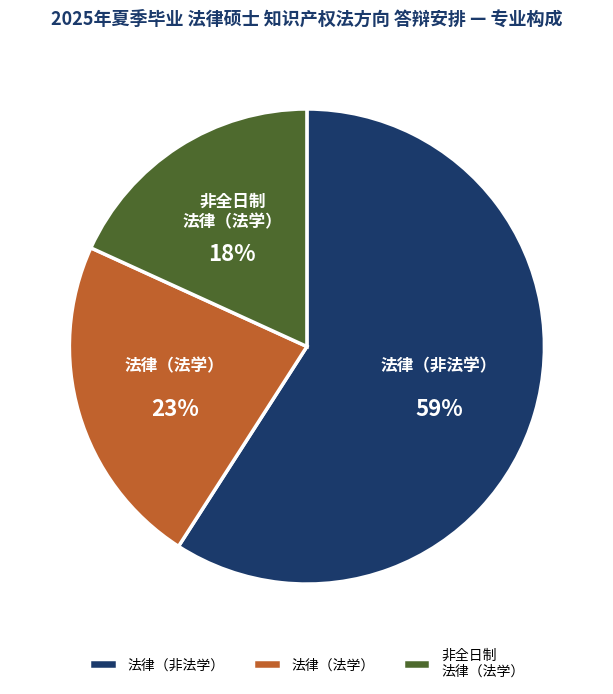

How many segments does this pie chart have?

3